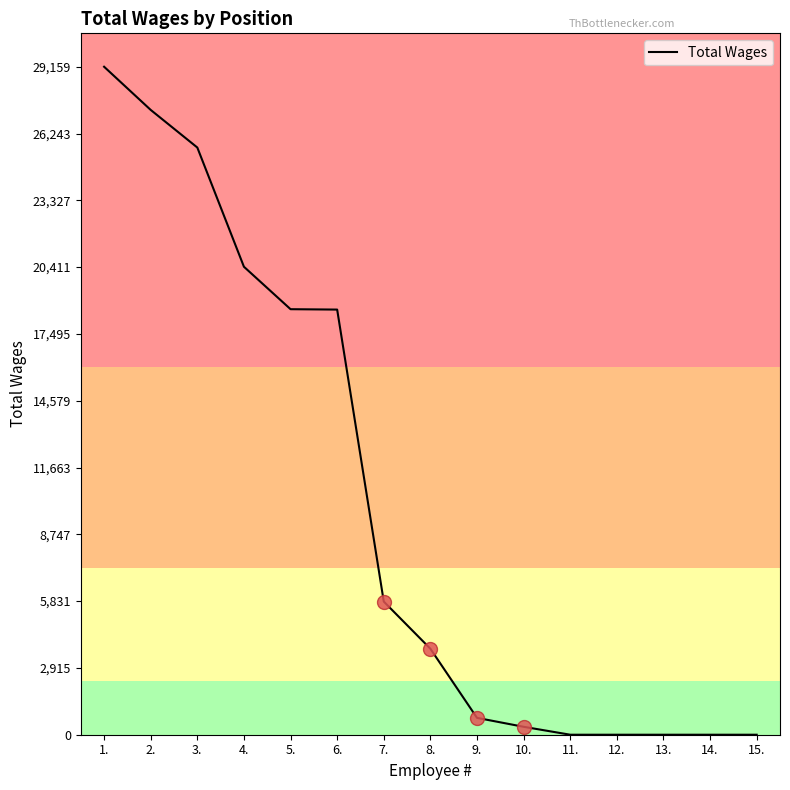

What is the maximum value shown in the chart?

29159